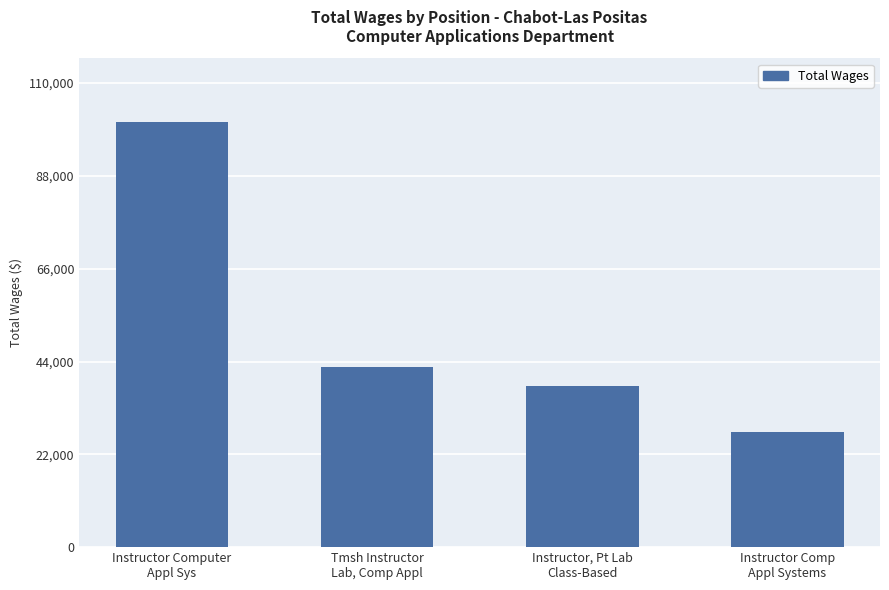

Where does the data first go above 42610?

Instructor Computer
Appl Sys